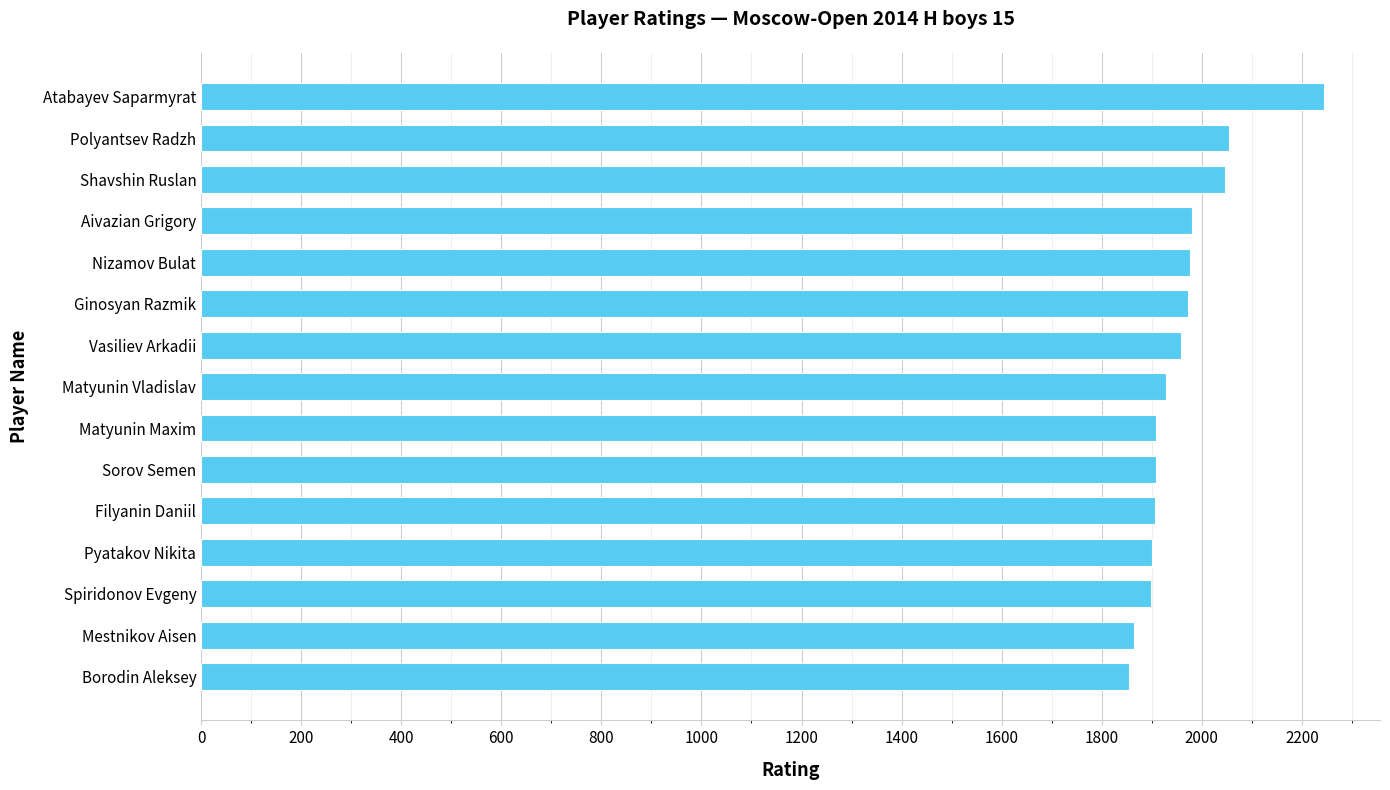

Does the chart contain any negative values?

No